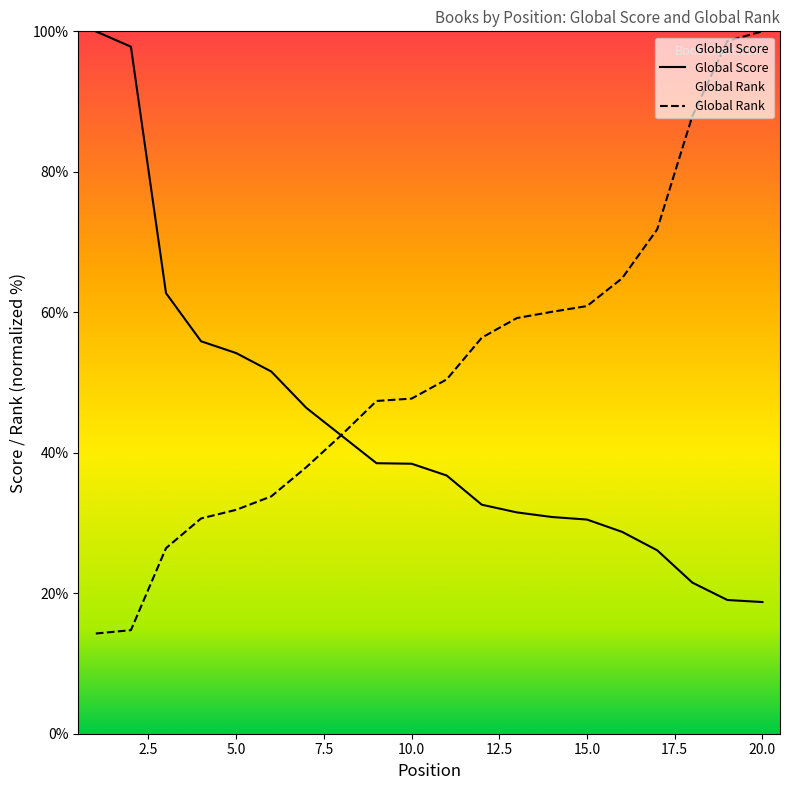

Which series ends up on top after the final intersection of Global Score and Global Rank?

Global Rank